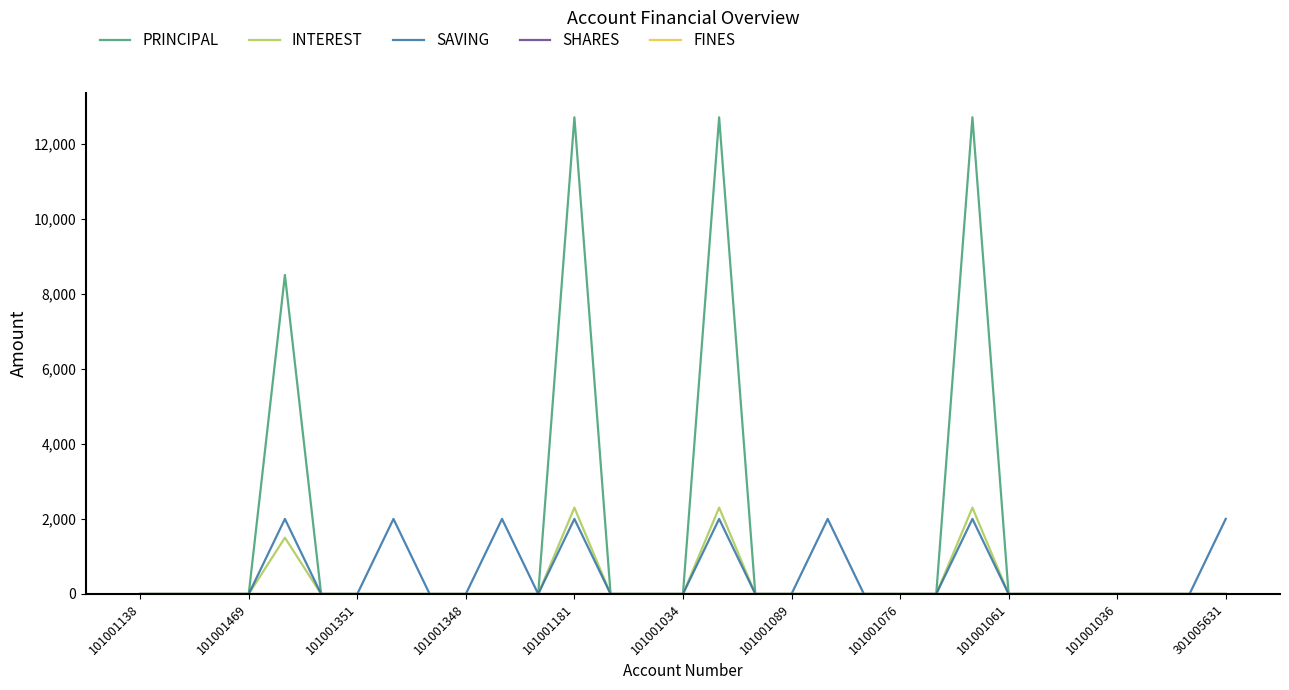

Does the chart display data point markers on the line(s)?

No